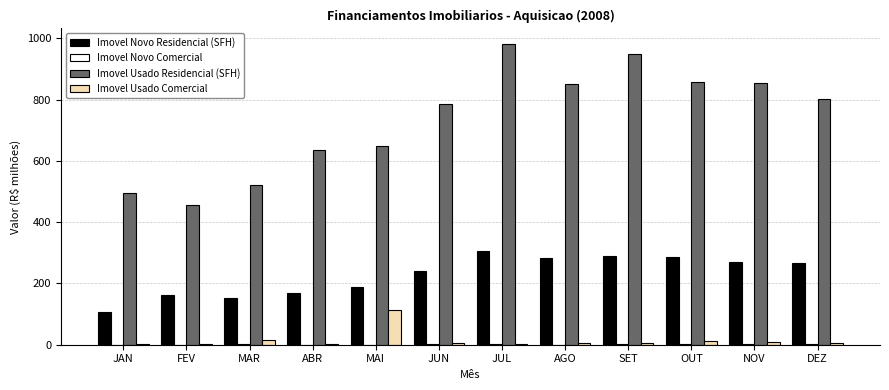

Which series has the largest total across all categories?

Imovel Usado Residencial (SFH)